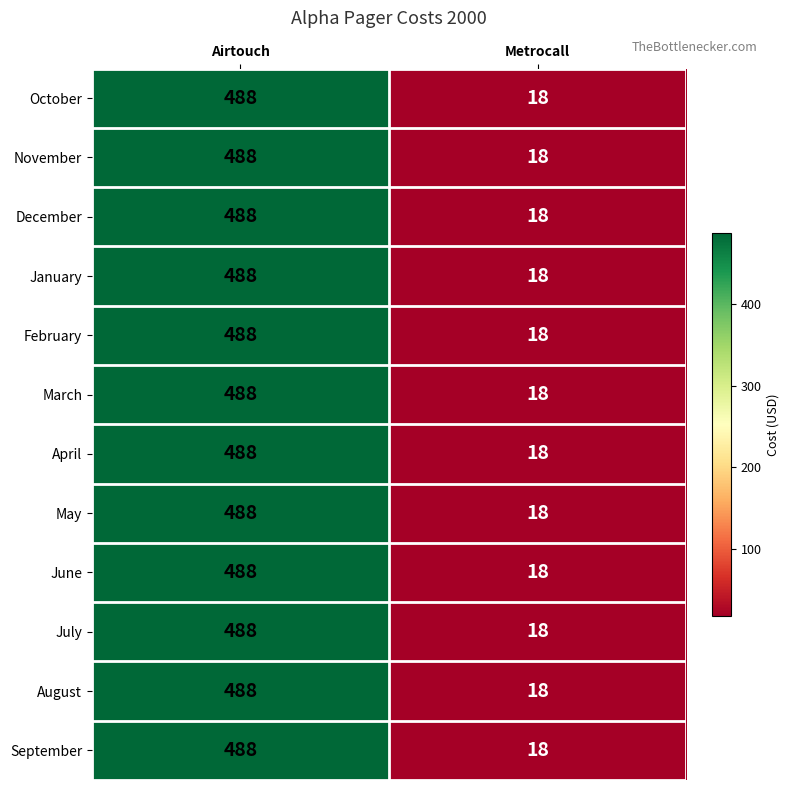

Is it true that May equals 170 at Airtouch?

False